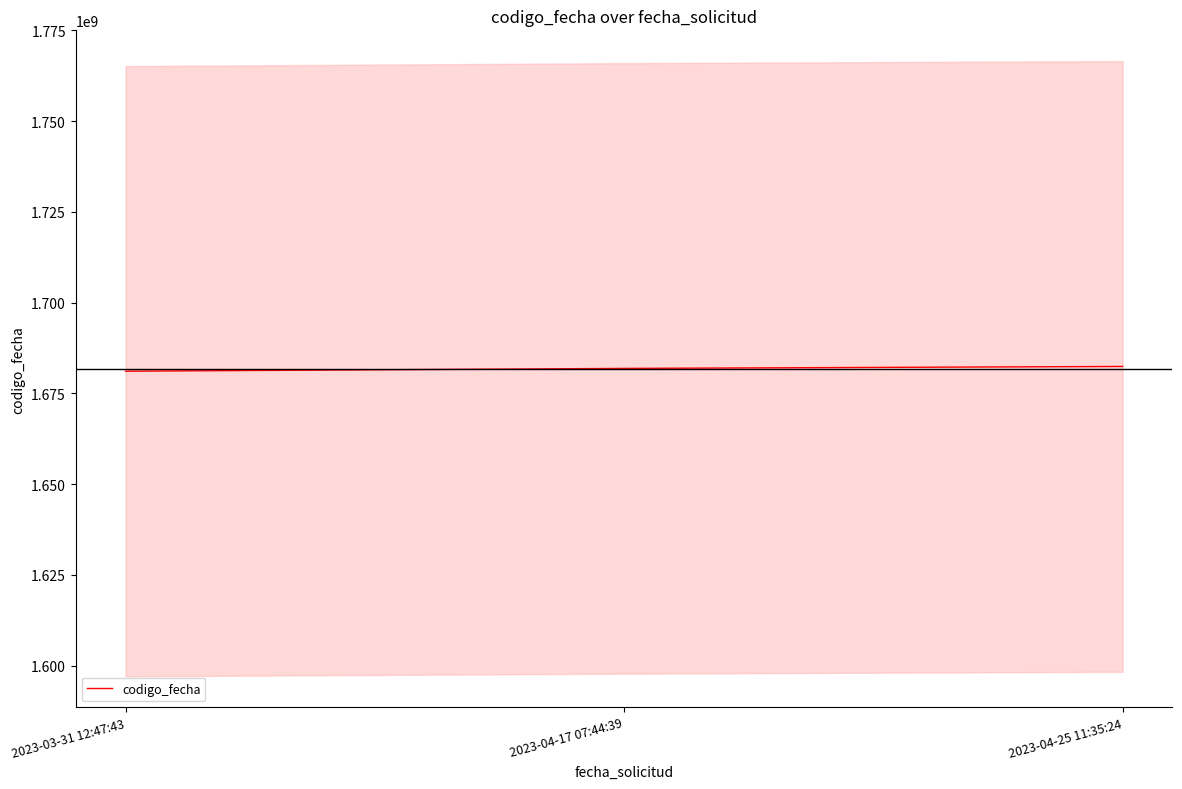

What is the ratio of the value at 2023-03-31 12:47:43 to the value at 2023-04-25 11:35:24?

1.0